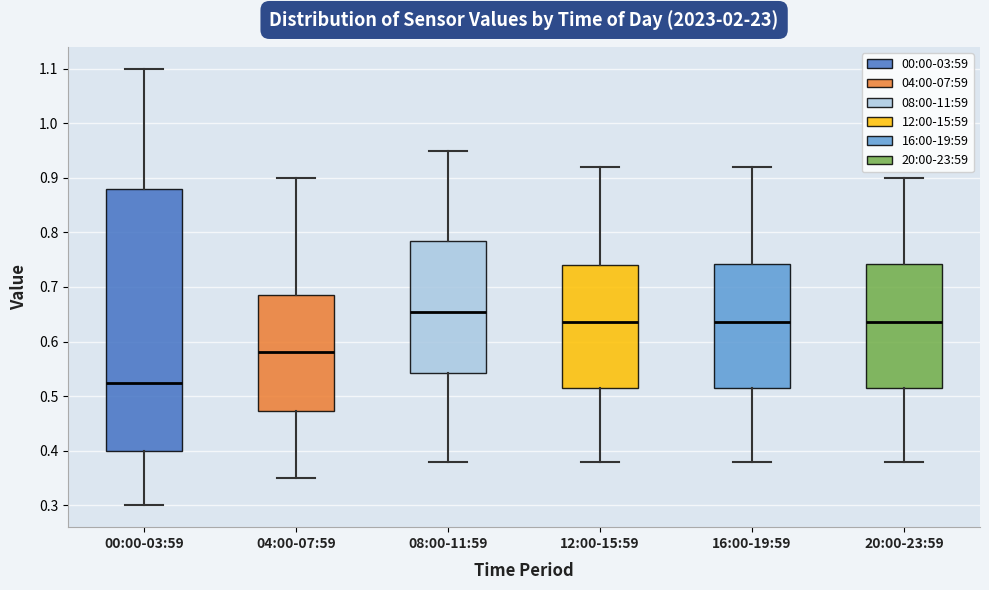

Reading left to right, read every box against the y-axis: the position of its median line, the range the box covers, and the ends of its whiskers. The values are not printed on the chart, so give them approximately, as read against the axis.

00:00-03:59: median 0.53, box 0.40 to 0.88, whiskers 0.30 to 1.10
04:00-07:59: median 0.58, box 0.47 to 0.69, whiskers 0.35 to 0.90
08:00-11:59: median 0.66, box 0.54 to 0.79, whiskers 0.38 to 0.95
12:00-15:59: median 0.64, box 0.52 to 0.74, whiskers 0.38 to 0.92
16:00-19:59: median 0.64, box 0.52 to 0.74, whiskers 0.38 to 0.92
20:00-23:59: median 0.64, box 0.52 to 0.74, whiskers 0.38 to 0.90